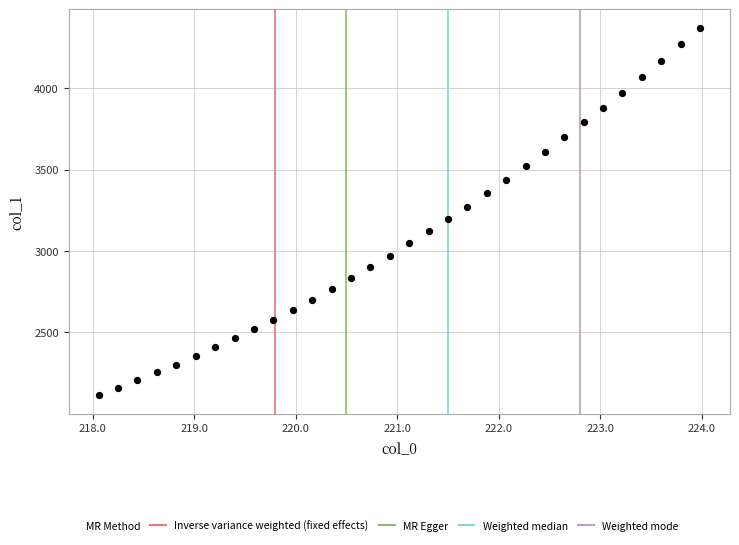

What is the range of Y values (max minus min)?

2259.3